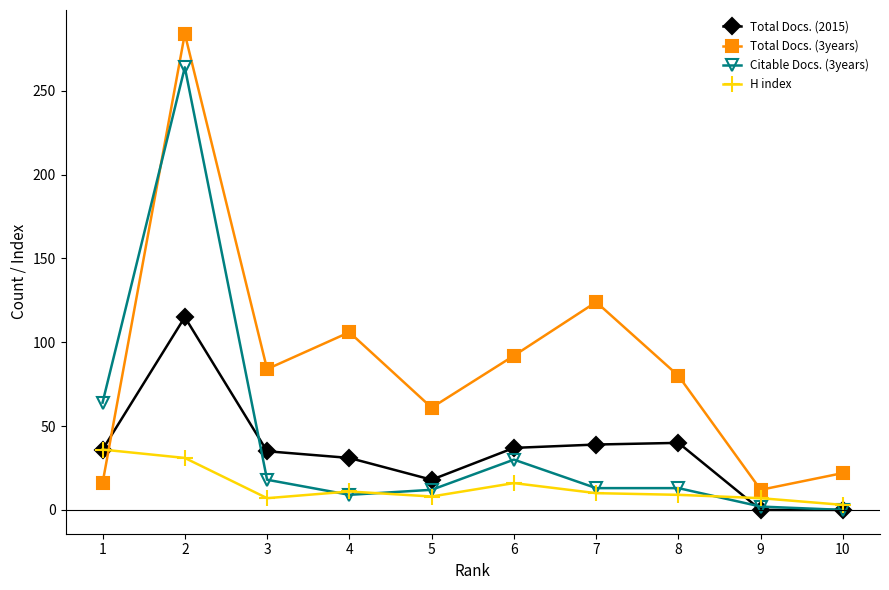

How many values in the H index series are below 10?

5